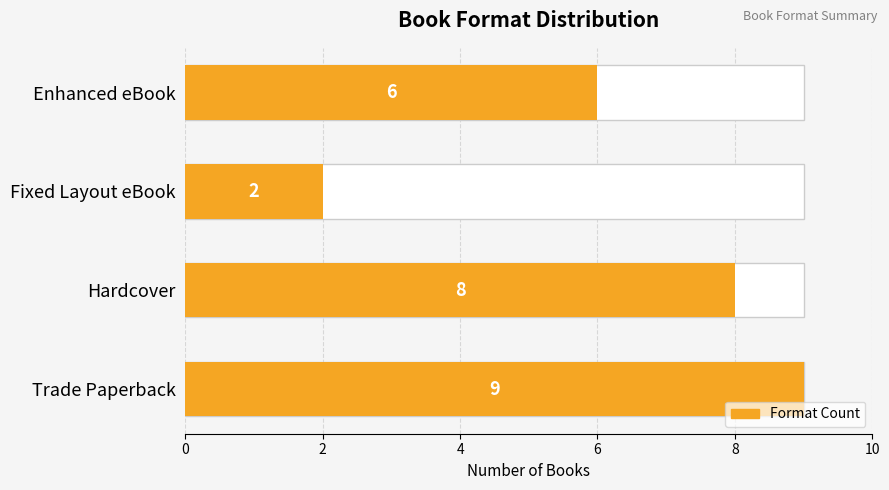

How many categories are shown in the chart?

4